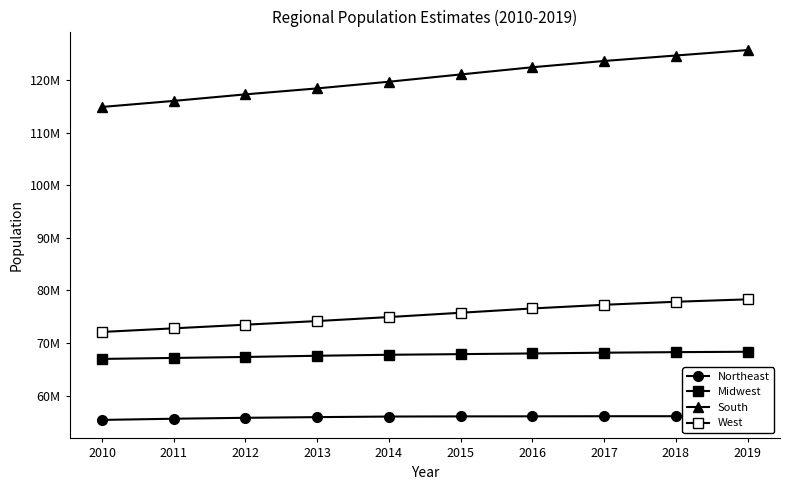

The value of West at 2016 is 76570256. True or false?

True